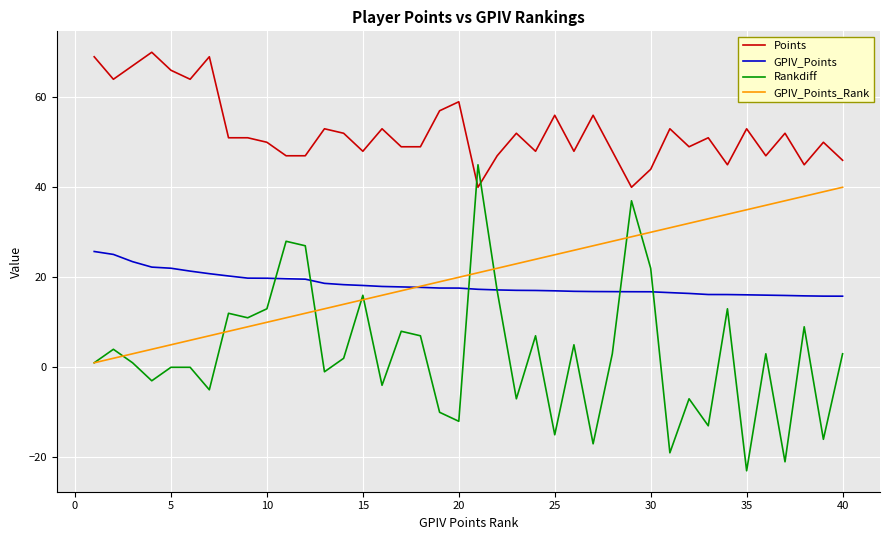

True or false: GPIV_Points and Rankdiff intersect in this chart.

True